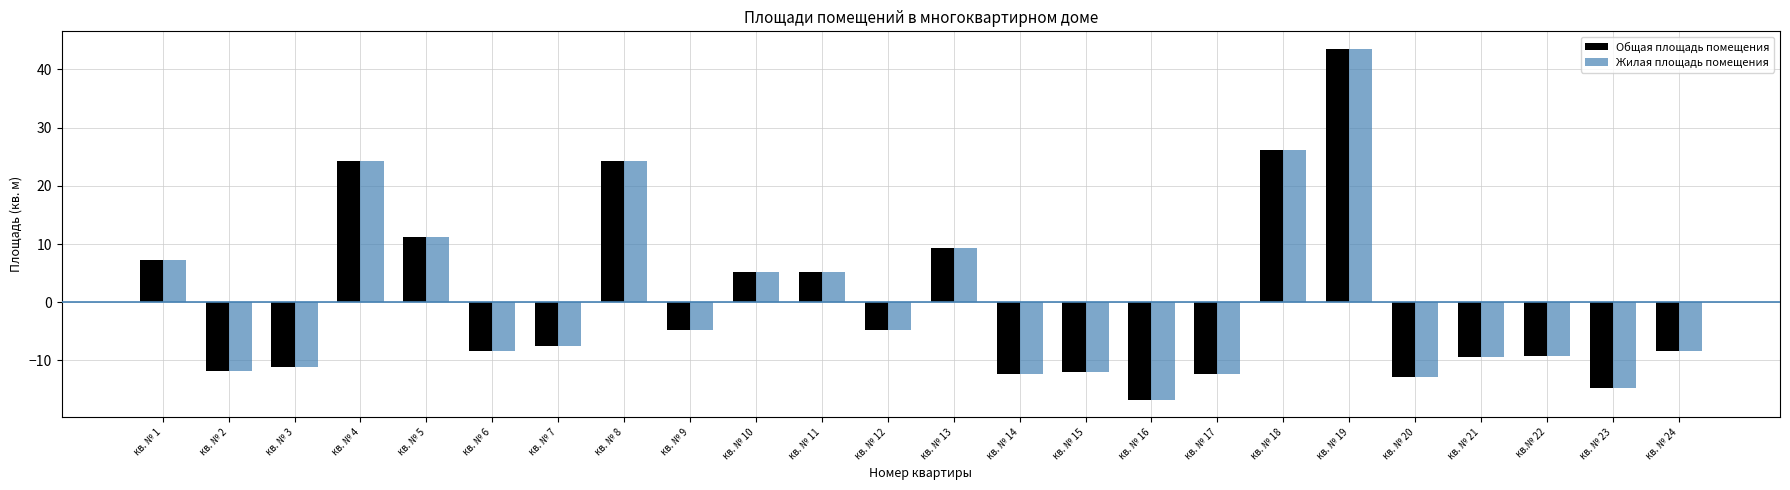

How many data points in Общая площадь помещения are less than -7?

13